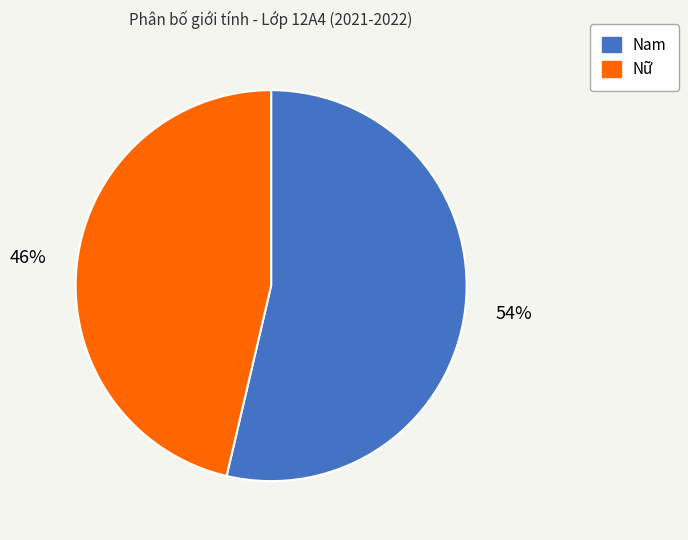

What is the ratio of the value at Nữ to the value at Nam?

0.9